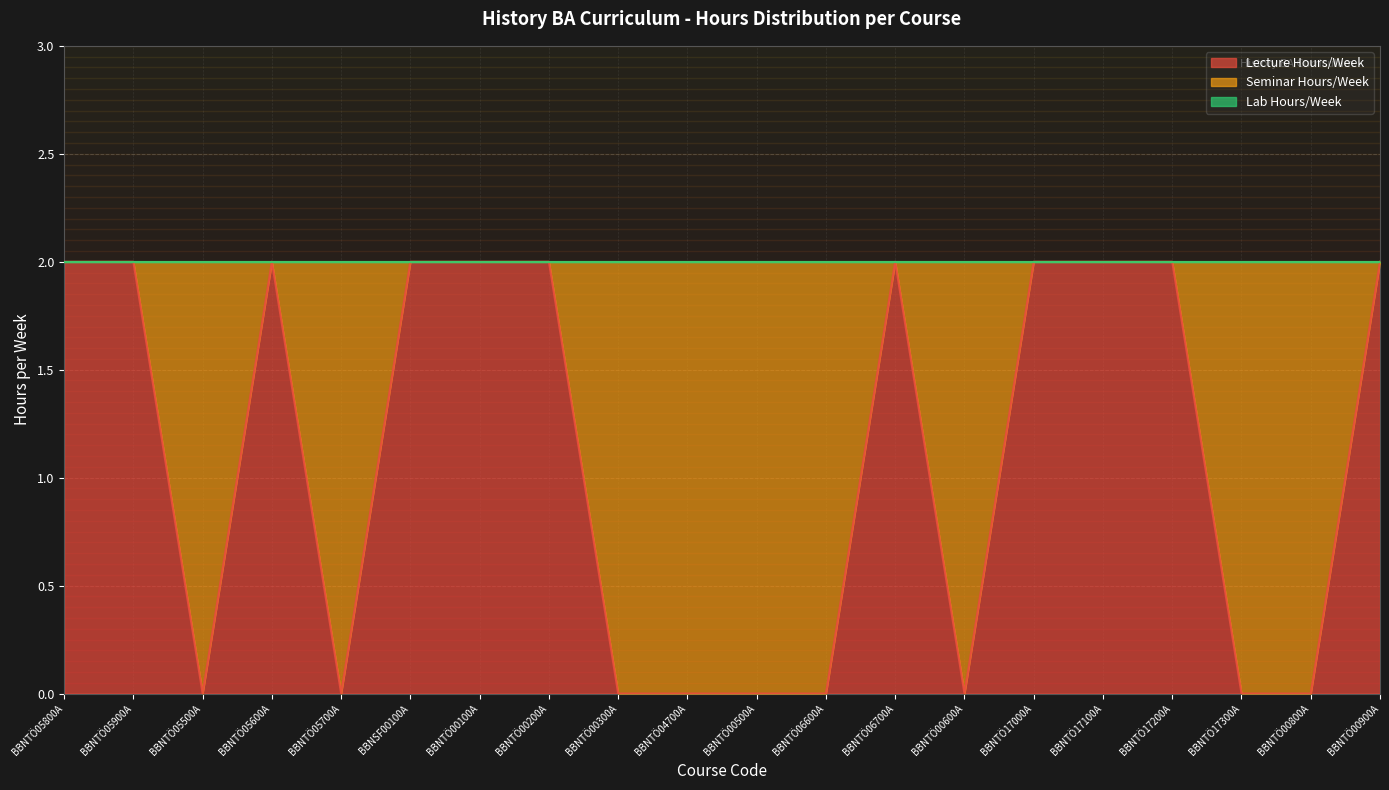

What is the spread (max minus min) of values at BBNTÖ00100A?

2